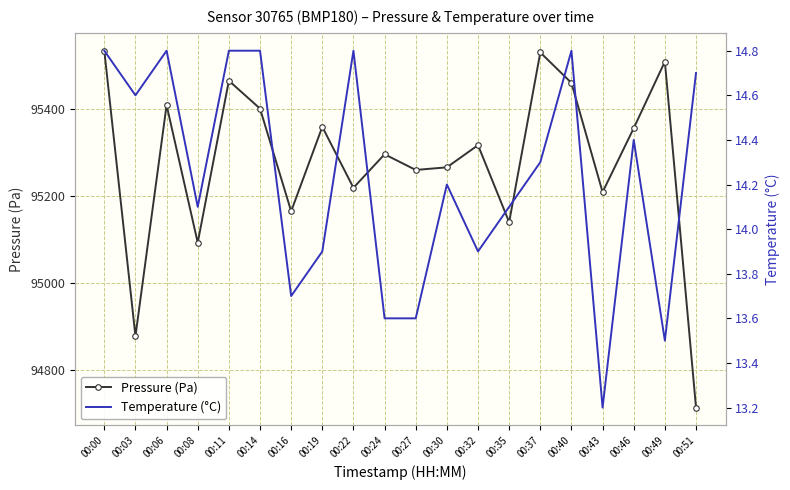

Rank the categories by Pressure (Pa) value from highest to lowest.

00:00, 00:37, 00:49, 00:11, 00:40, 00:06, 00:14, 00:19, 00:46, 00:32, 00:24, 00:30, 00:27, 00:22, 00:43, 00:16, 00:35, 00:08, 00:03, 00:51